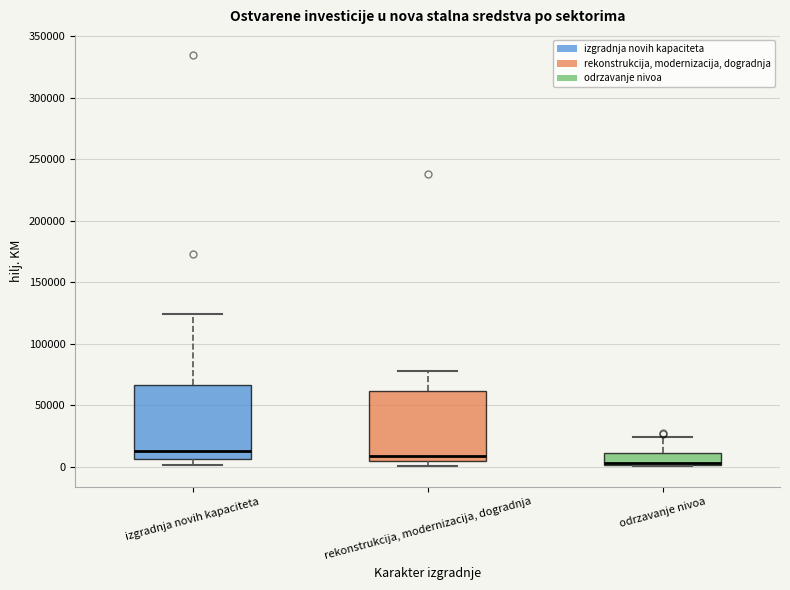

Reading left to right, transcribe this box plot: for each box, give where its median line is, the range the box spans, and where its two whiskers end, as read against the y-axis. The values are not printed on the chart, so give them approximately, as read against the axis.

izgradnja novih kapaciteta: median 15000, box 5000 to 65000, whiskers 0 to 125000
rekonstrukcija, modernizacija, dogradnja: median 10000, box 5000 to 60000, whiskers 0 to 75000
odrzavanje nivoa: median 5000 (drawn on the box's lower edge), box 0 to 10000, whiskers 0 to 25000